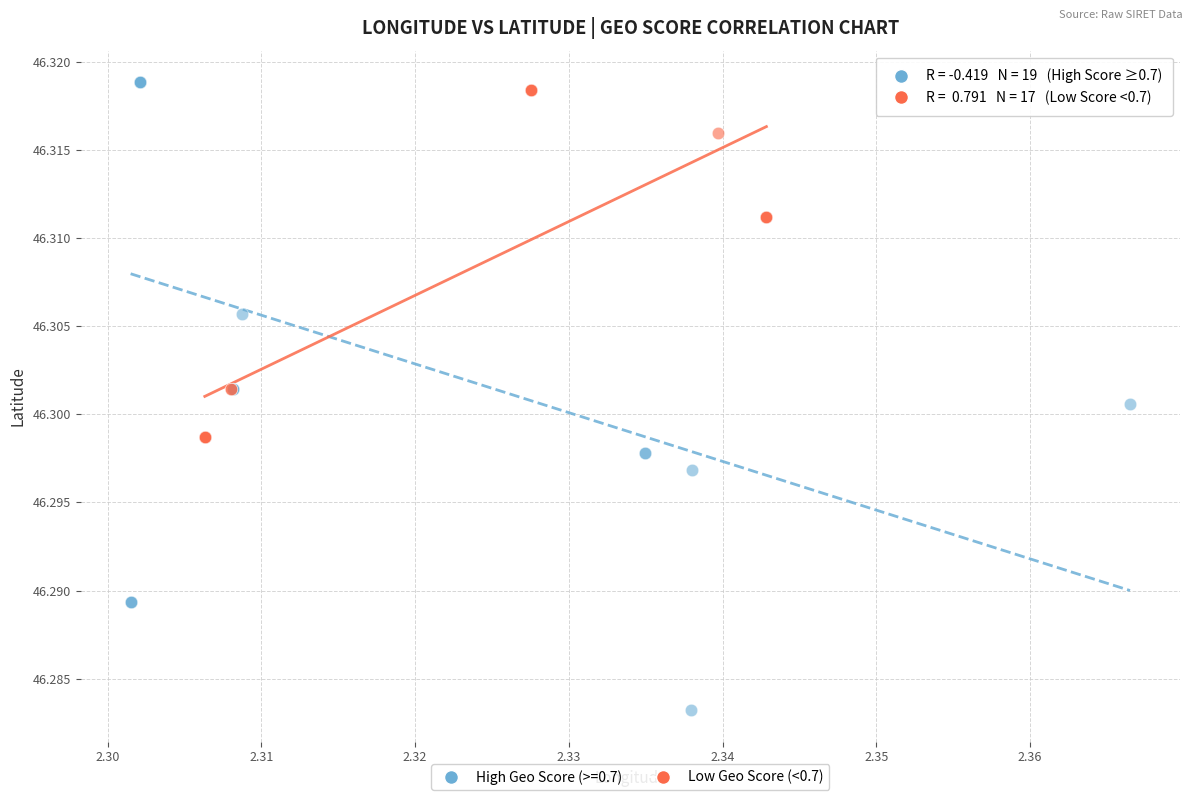

Which series has the widest spread of Y values?

High Geo Score (>=0.7)